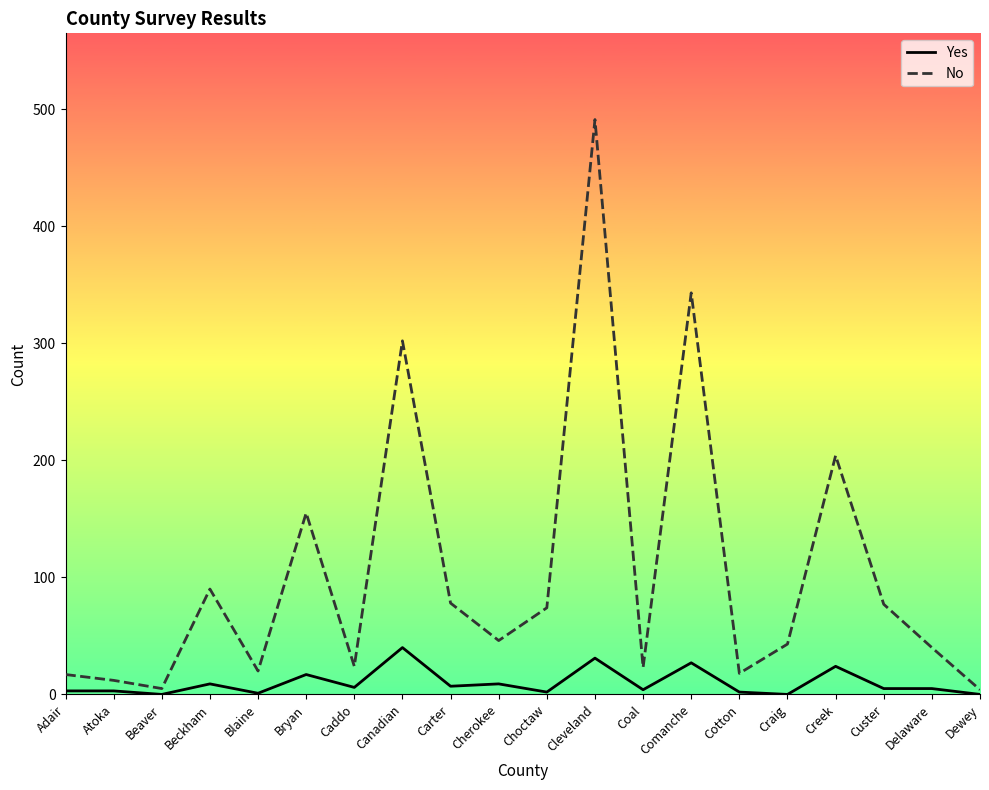

The No series shows 122 at Creek. True or false?

False